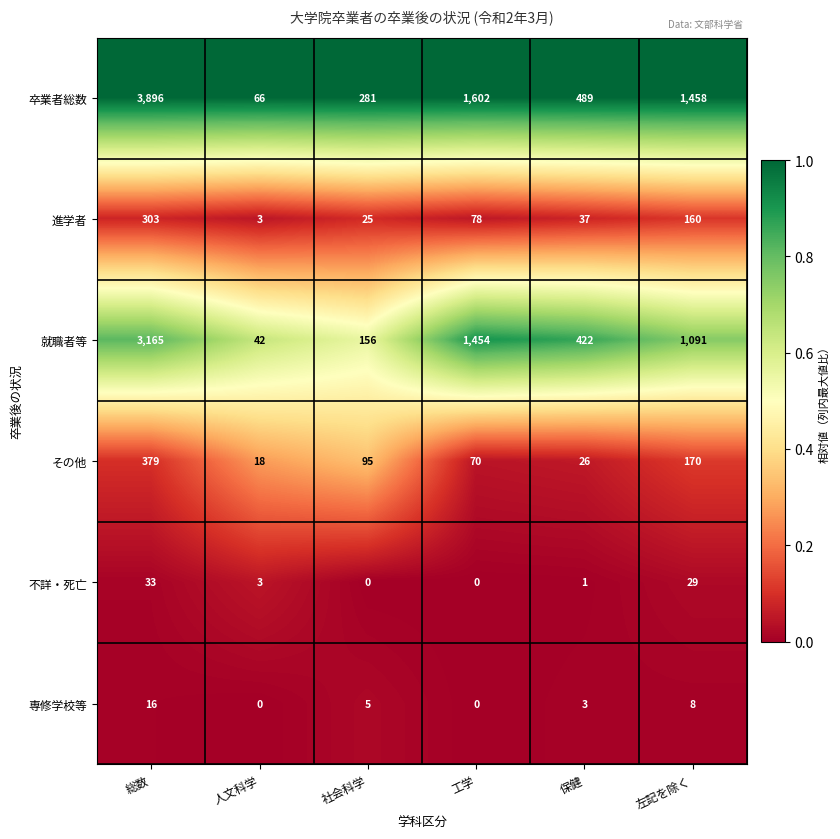

The 専修学校等 series shows 5 at 社会科学. True or false?

True